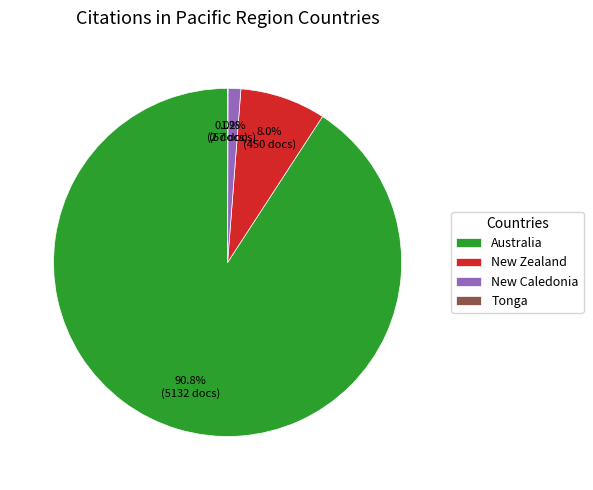

Does any single category account for the majority?

Yes